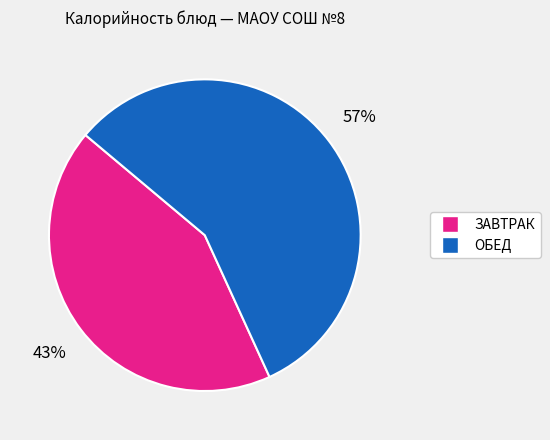

To the nearest percent, what is the difference between the largest and smallest slice percentages?

14%